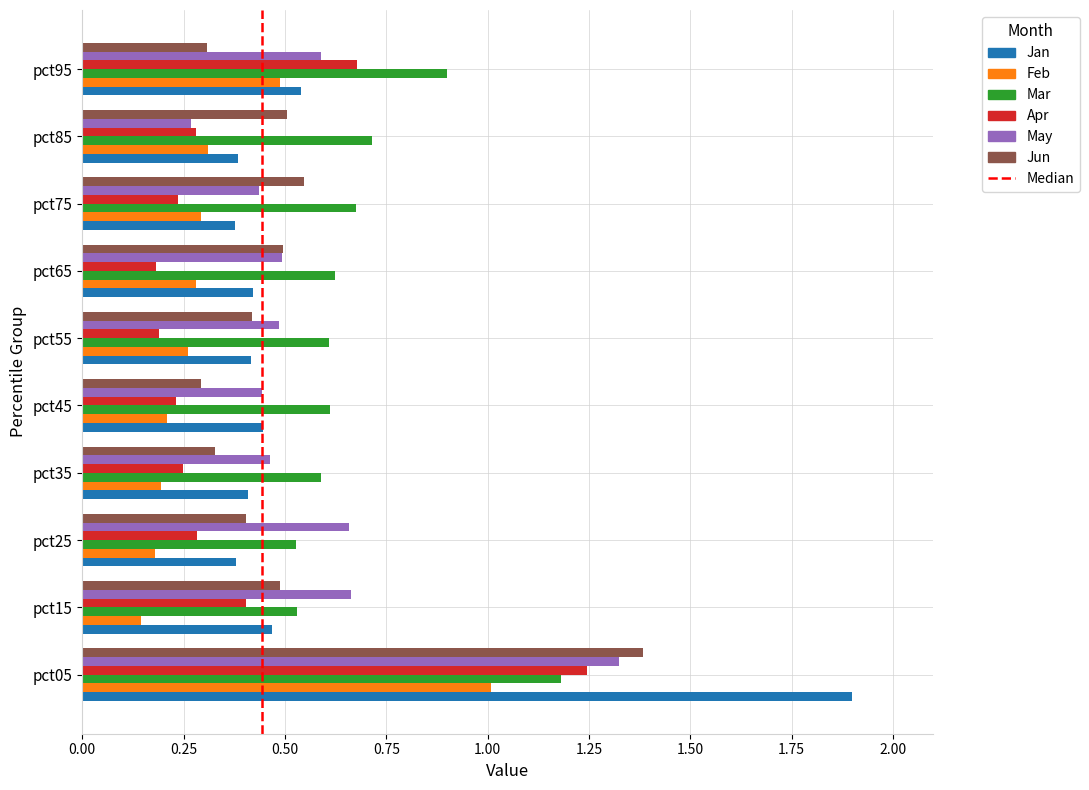

How many distinct data groups are displayed?

6